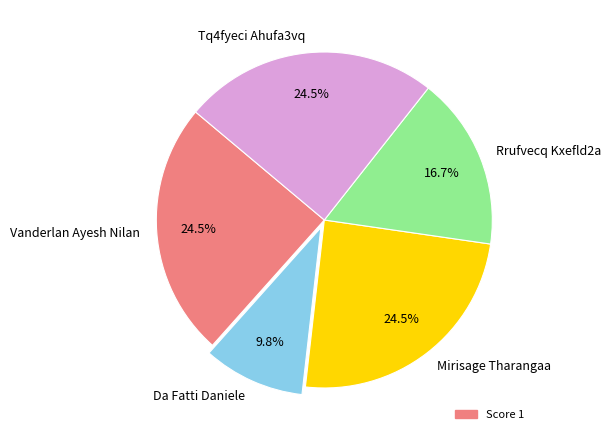

What percentage is the Rrufvecq Kxefld2a slice, to the nearest percent?

17%